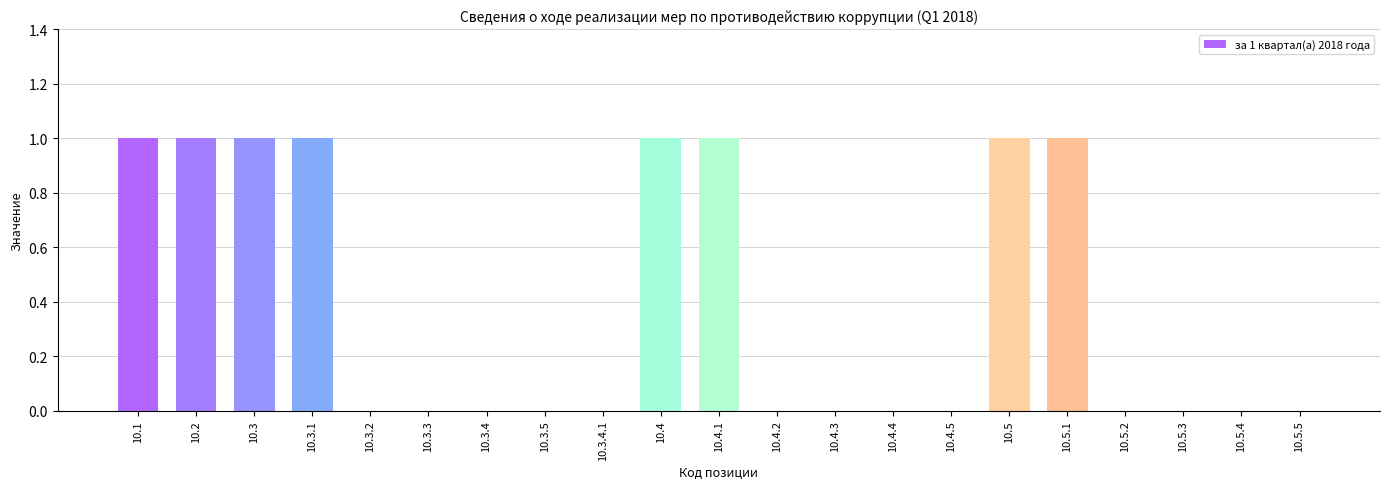

Between 10.5 and 10.3.3, which is larger?

10.5